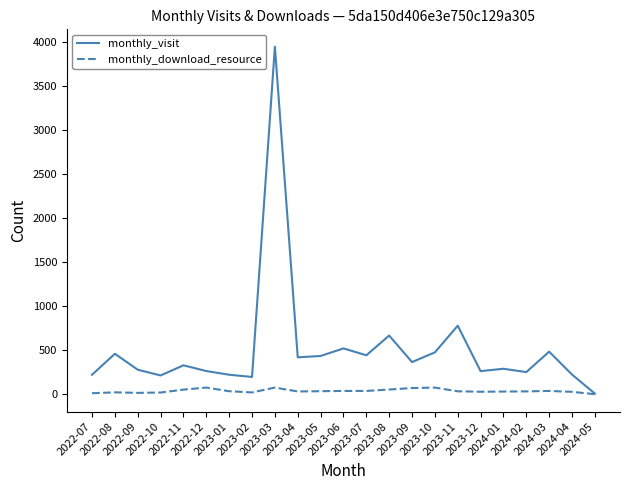

The monthly_visit series shows 222 at 2023-01. True or false?

True